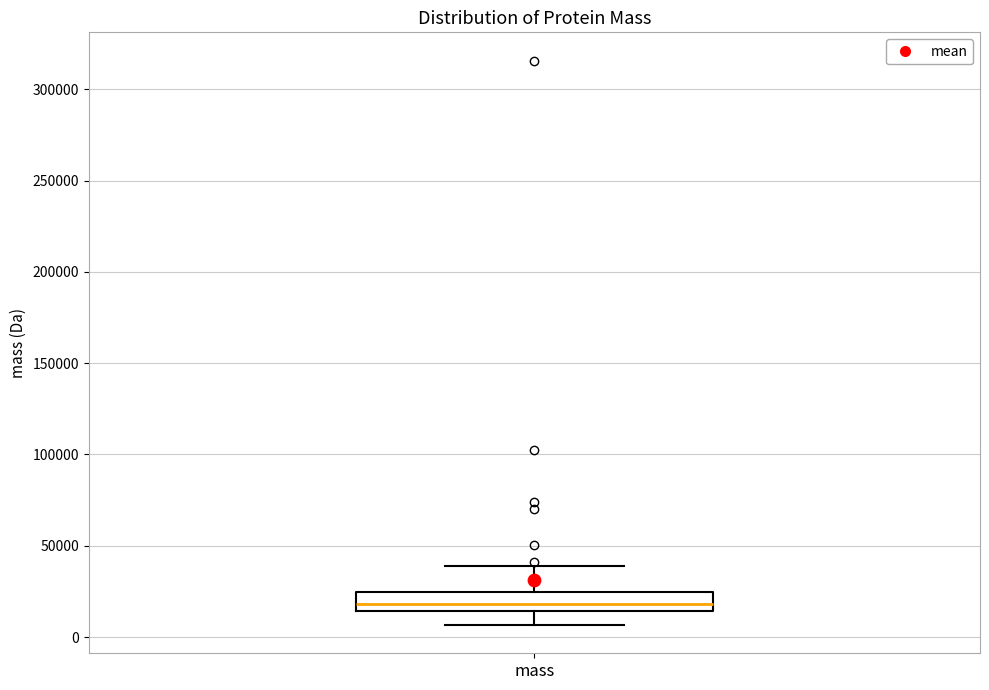

Transcribe this box plot: give where the median line is, the range the box spans, and where the two whiskers end, as read against the y-axis. The values are not printed on the chart, so give them approximately, as read against the axis.

median 20000, box 15000 to 25000, whiskers 5000 to 40000